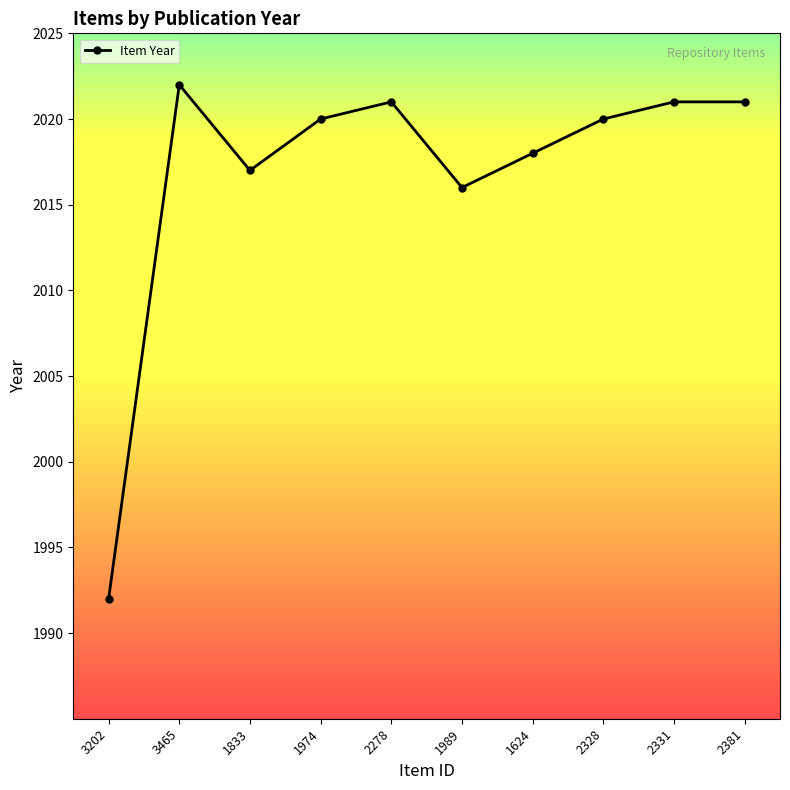

What is the label of the 2nd point from the left?

3465